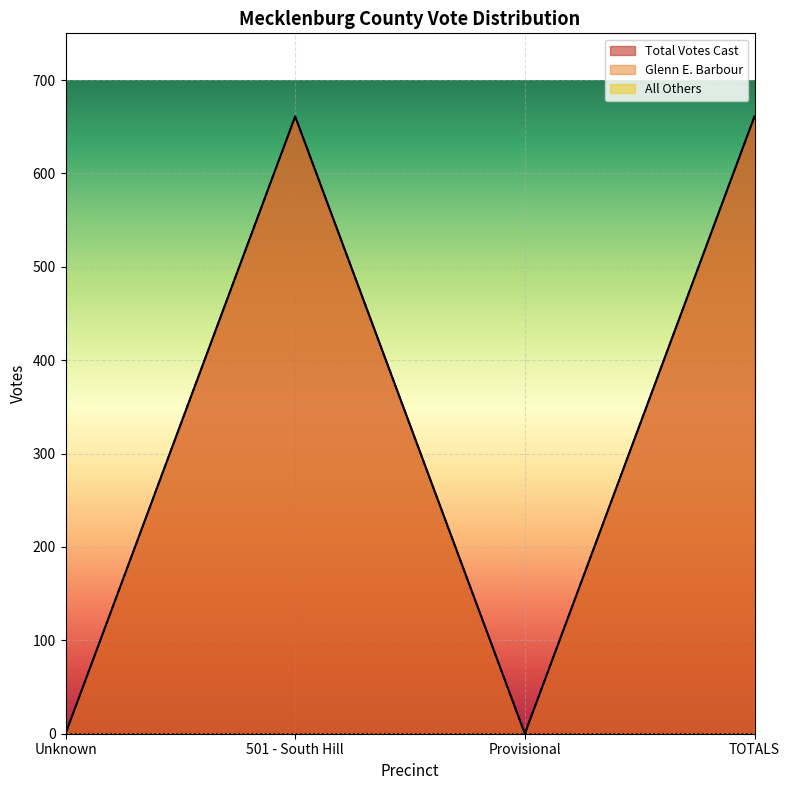

Reading left to right, list all the values displayed in this chart.

Total Votes Cast: 0	661	0	661
Glenn E. Barbour: 0	661	0	661